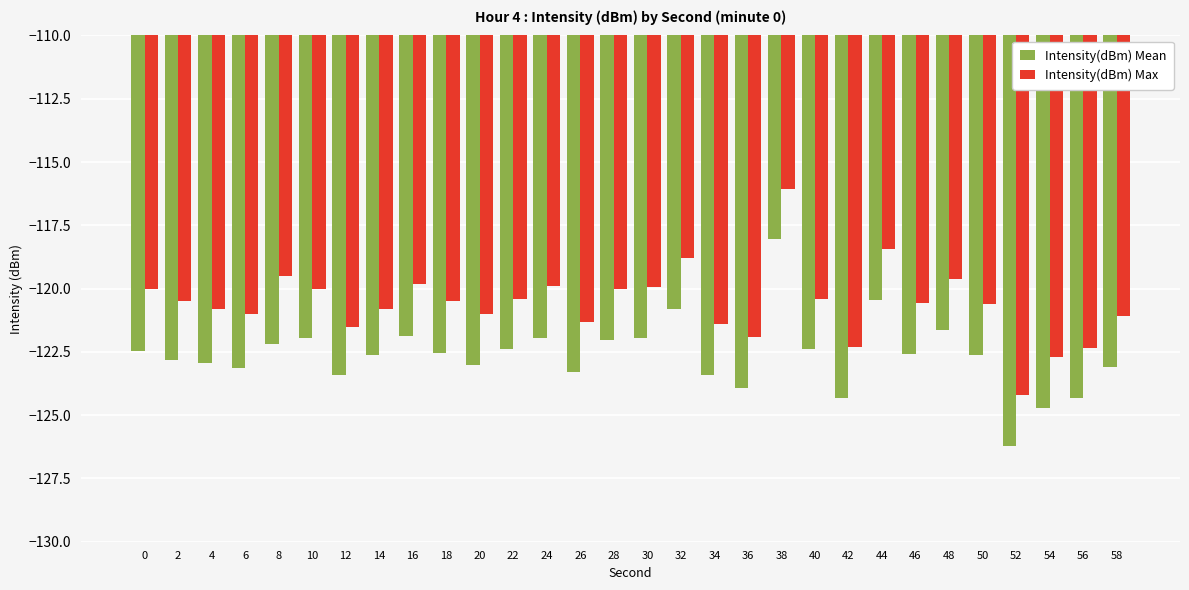

What is the value of the Intensity(dBm) Max bar at the 29th from the left?

-122.3